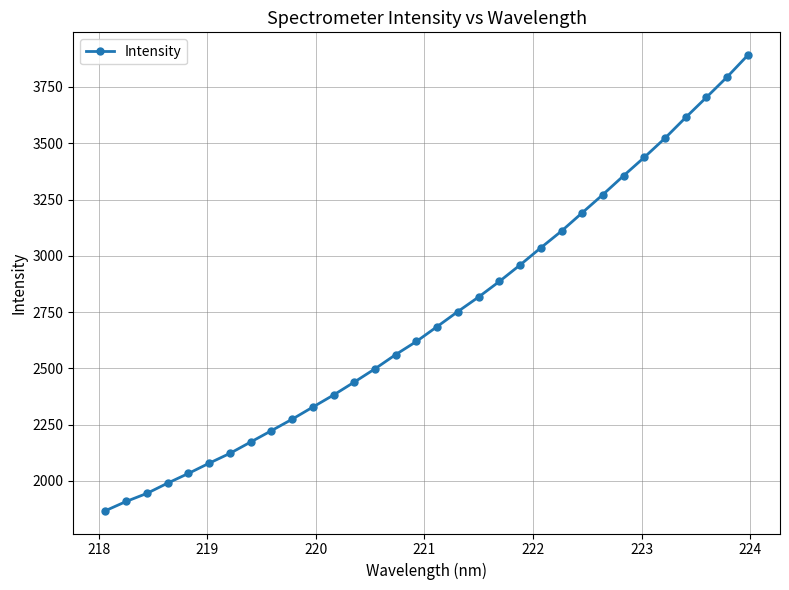

What is the value of the 4th point from the left?

1989.6